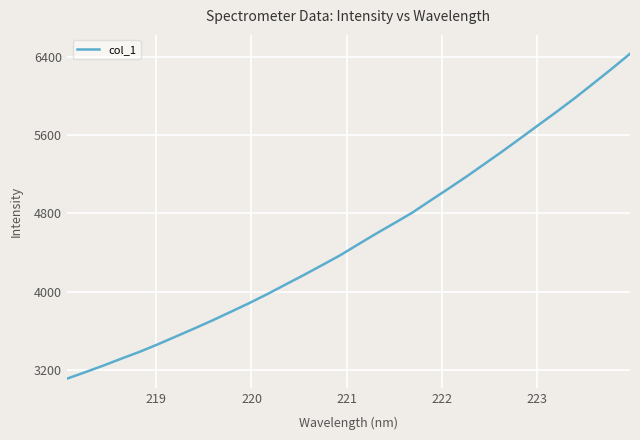

What is the difference between the maximum and minimum values?

3322.4